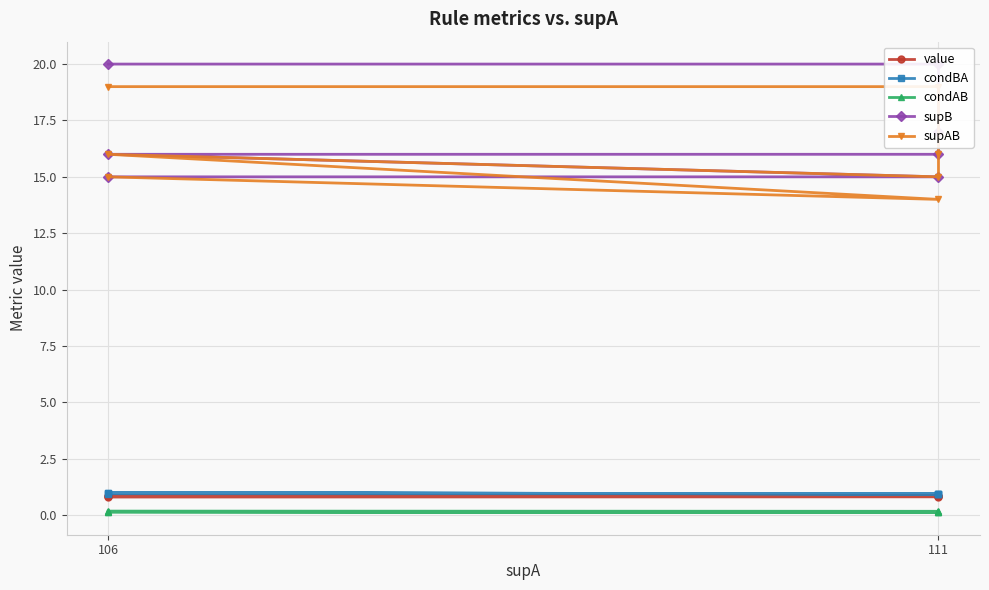

Count the number of data series in this chart.

5